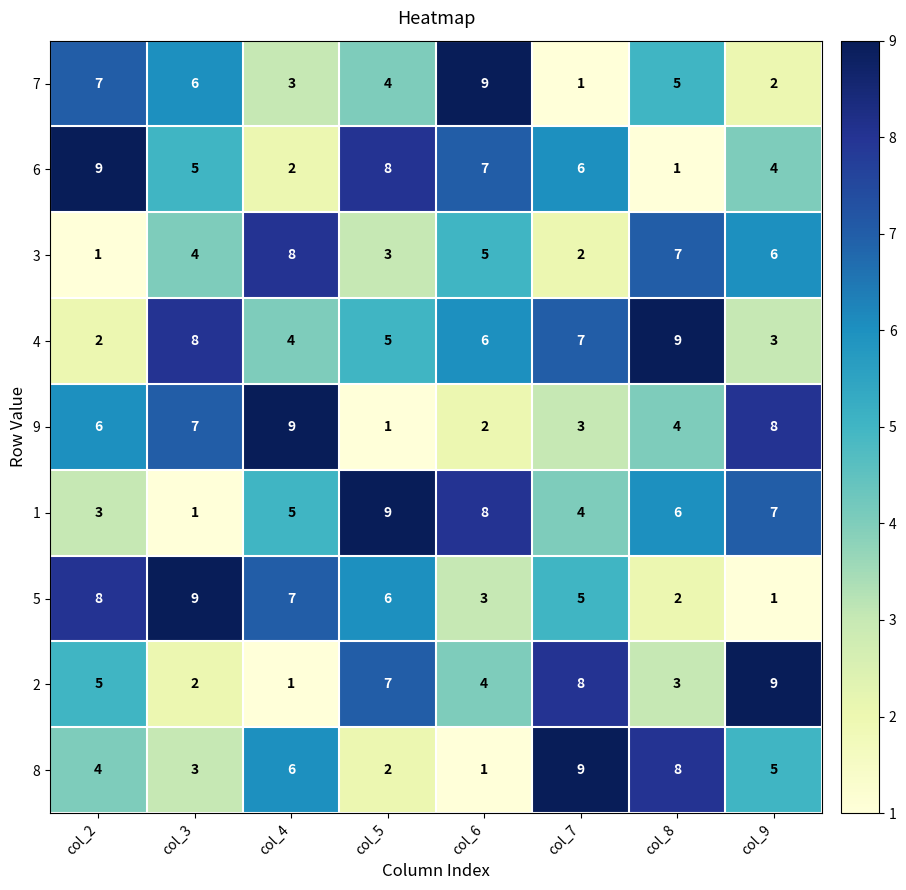

Which category has the highest value in the 6 series?

col_2